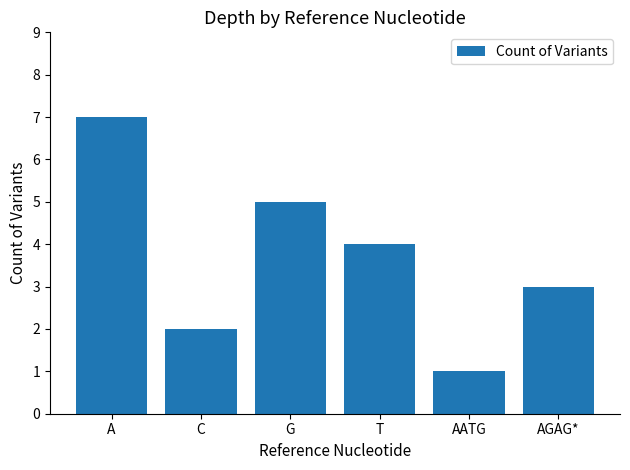

Rank the categories by value from highest to lowest.

A, G, T, AGAG*, C, AATG